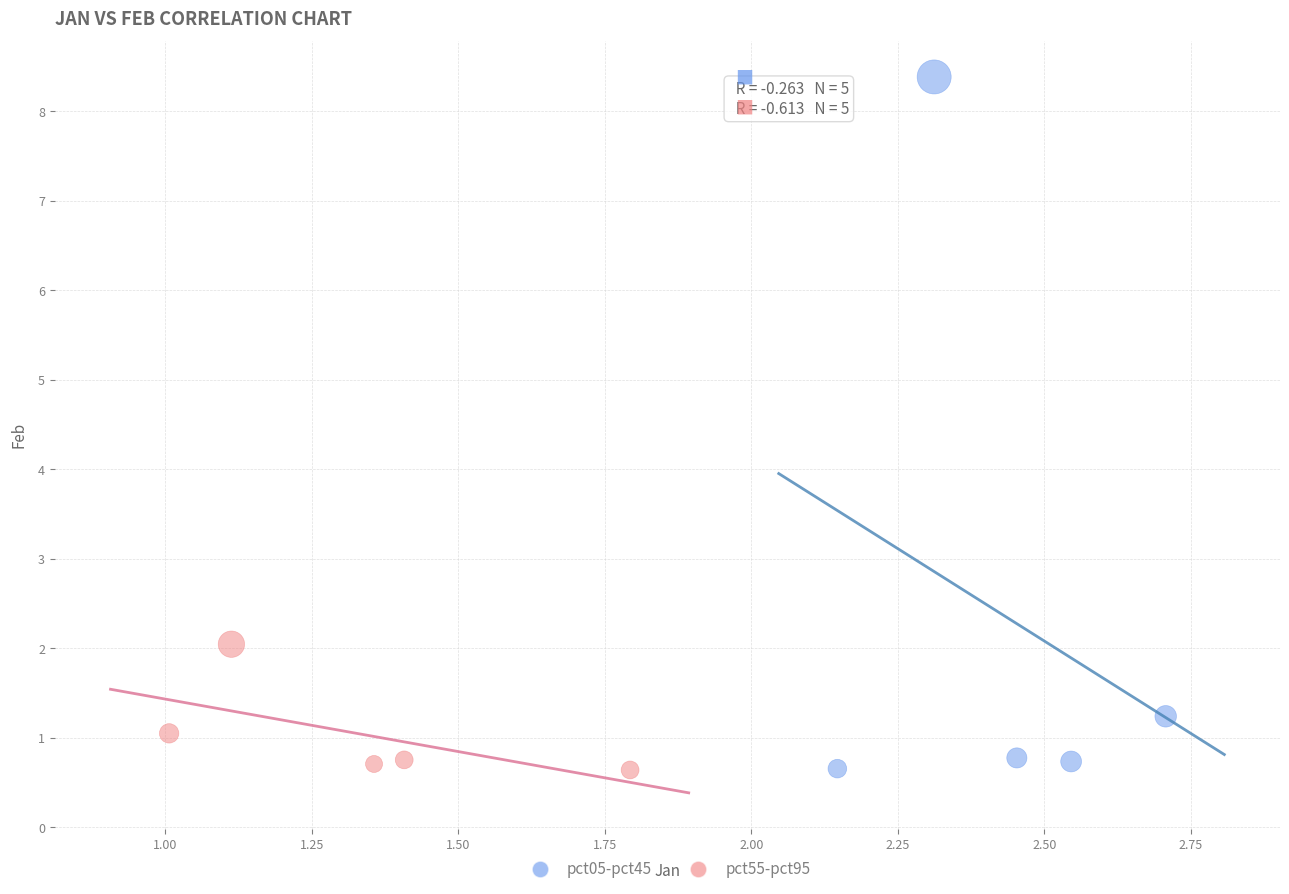

Which series has the largest Y range (max minus min)?

pct05-pct45